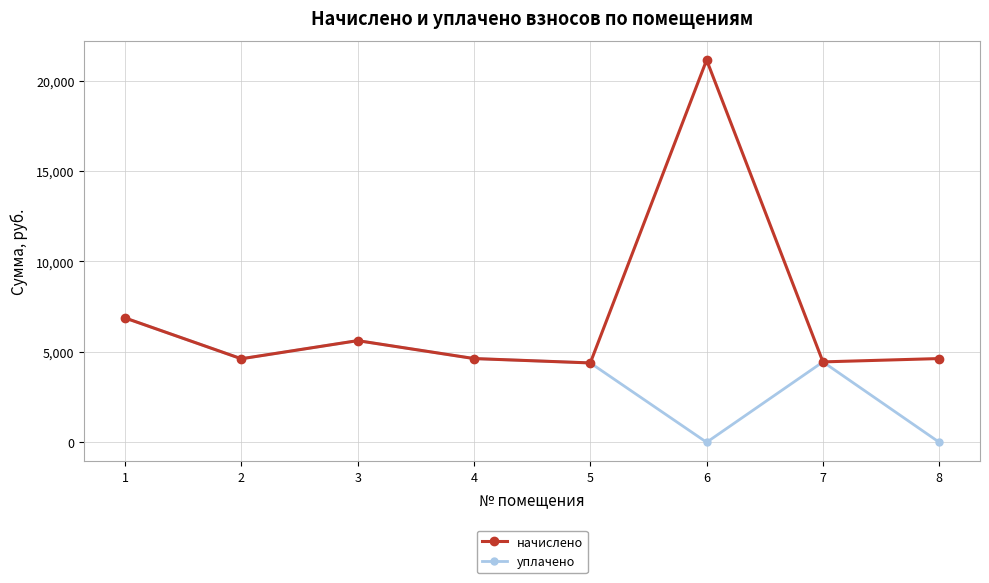

What is the value of the начислено point at the 2nd from the left?

4619.5